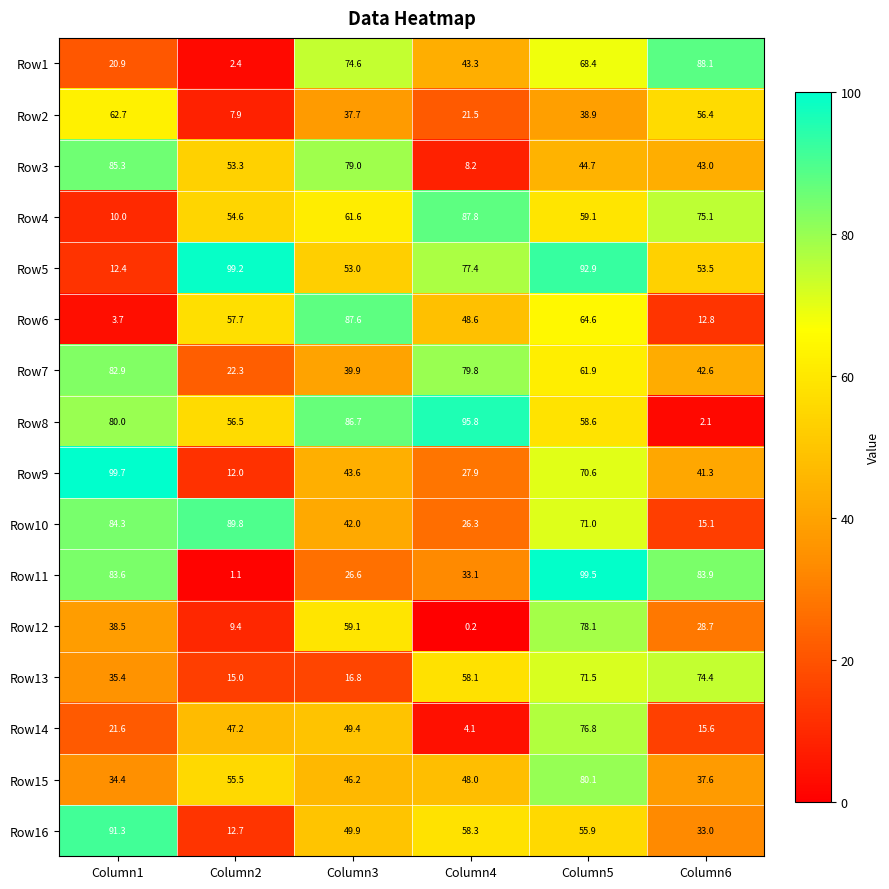

Where does the Row7 series first go above 61?

Column1